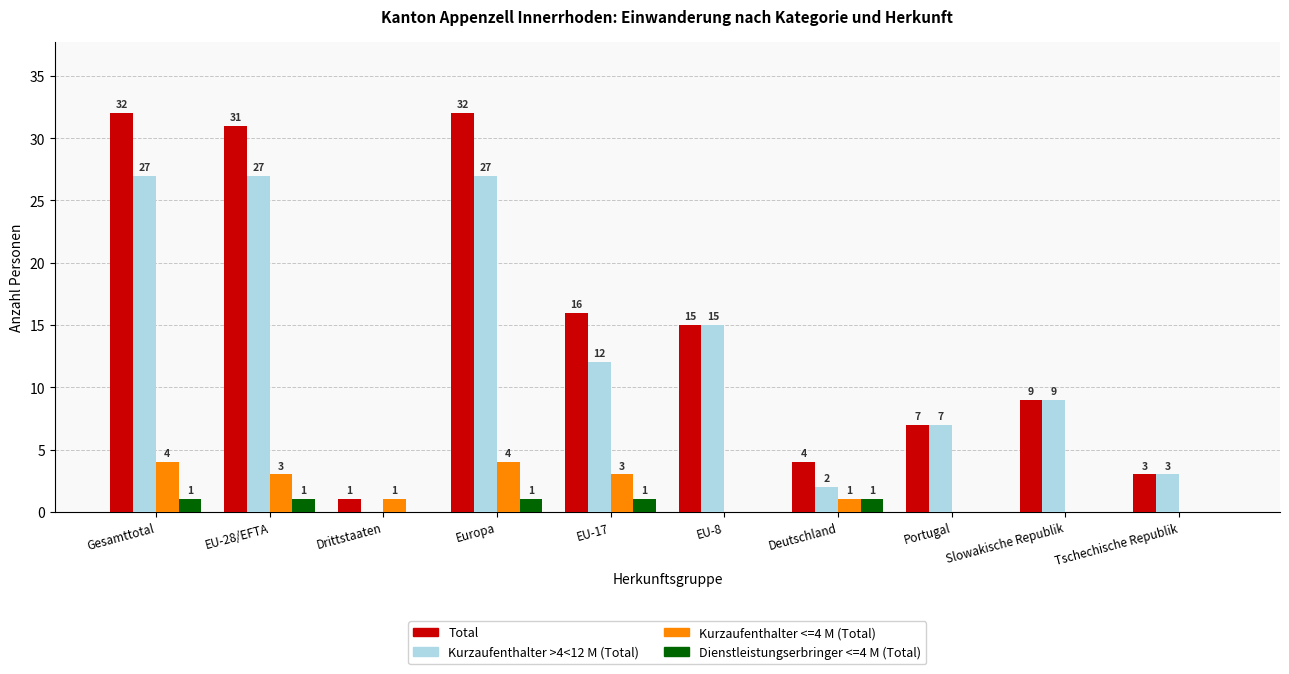

Is it true that Kurzaufenthalter <=4 M (Total) equals 1 at Drittstaaten?

True